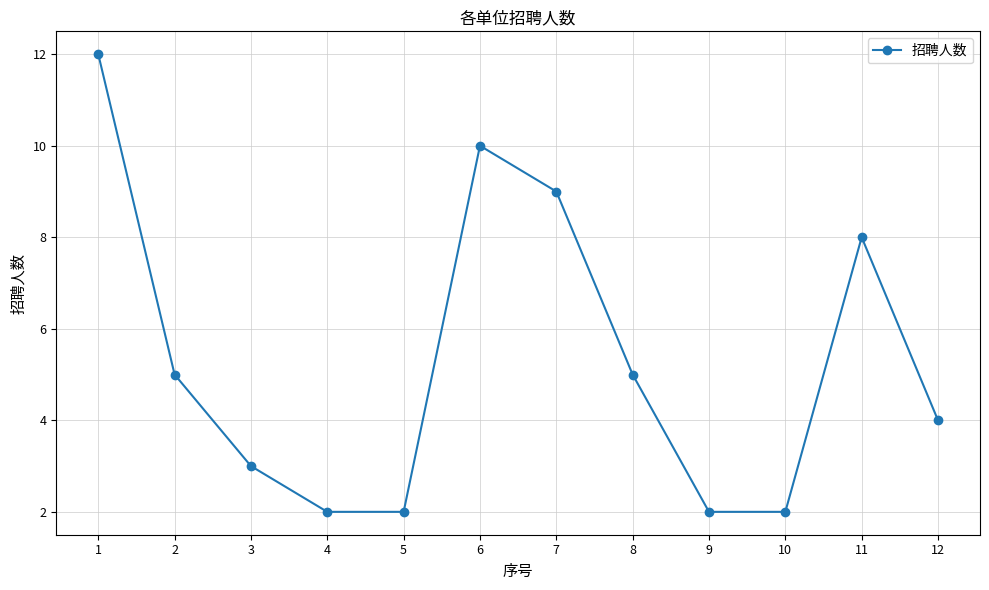

At which label is the value closest to 7?

11